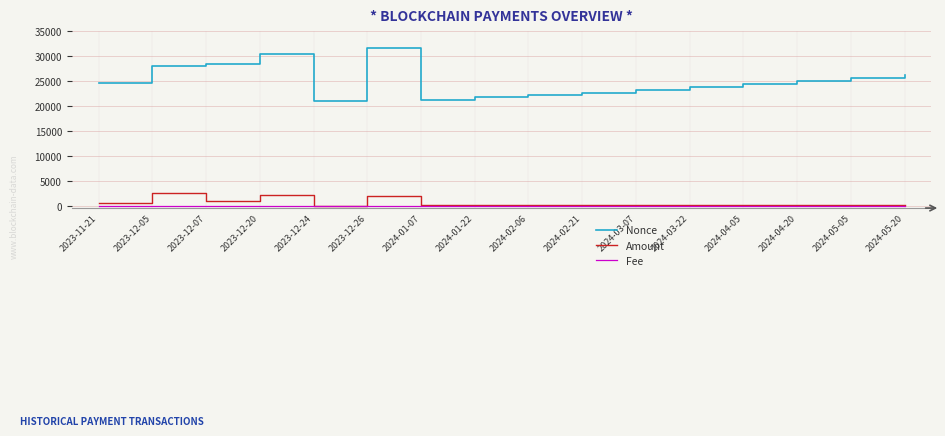

What is the difference between the highest and lowest values at 2024-03-22?

23755.0